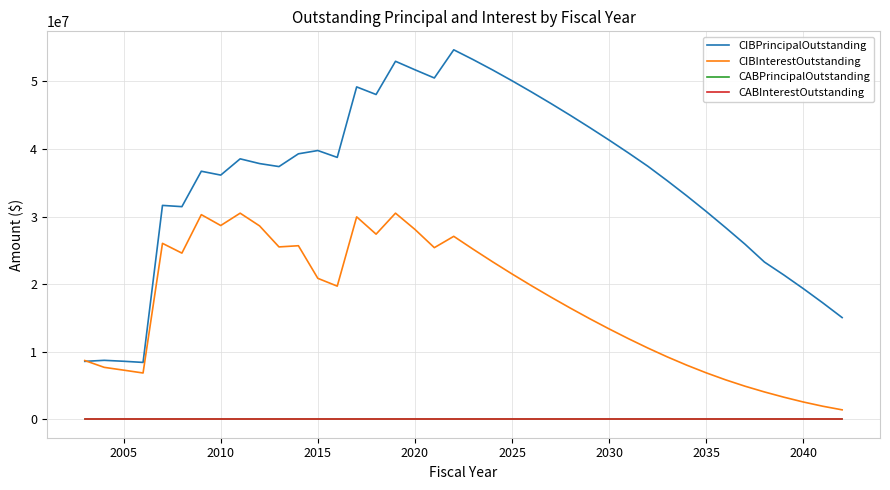

Which series has the largest range (max minus min)?

CIBPrincipalOutstanding